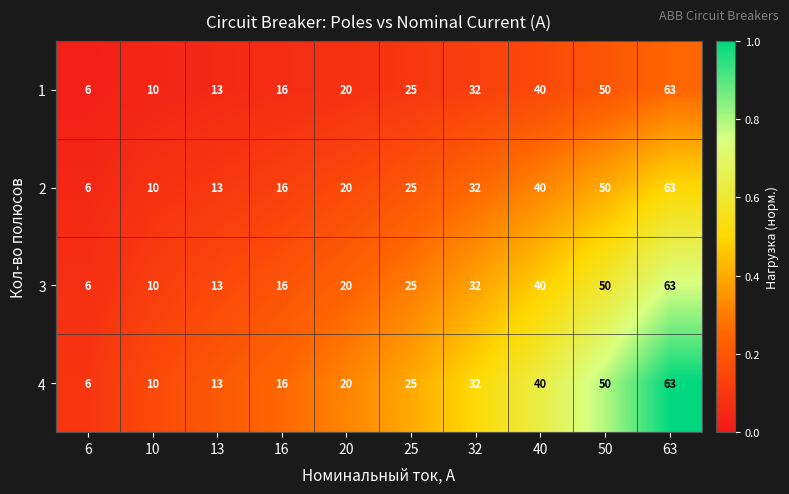

What is the approximate value of 1 at 16, to the nearest 10?

20